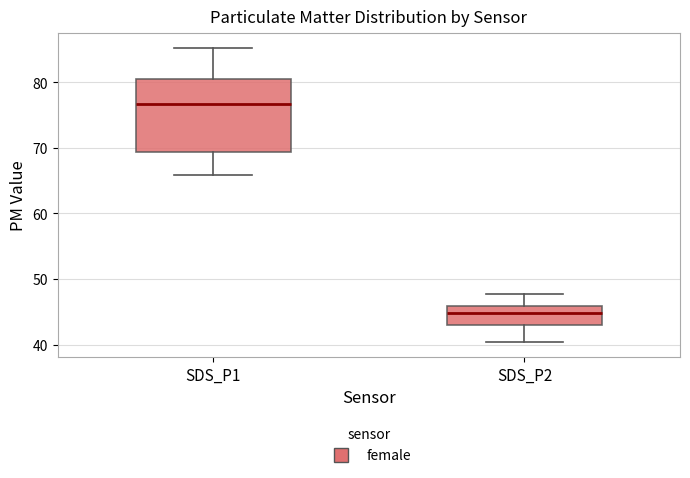

Reading left to right, read every box against the y-axis: the position of its median line, the range the box covers, and the ends of its whiskers. The values are not printed on the chart, so give them approximately, as read against the axis.

SDS_P1: median 77, box 69 to 81, whiskers 66 to 85
SDS_P2: median 45, box 43 to 46, whiskers 40 to 48